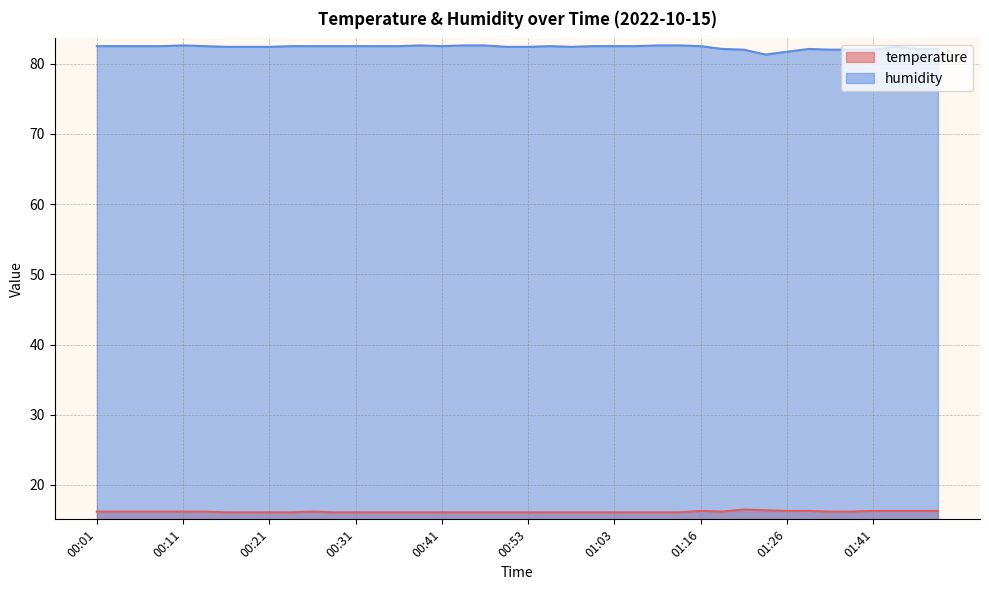

True or false: humidity and temperature cross at least once.

False